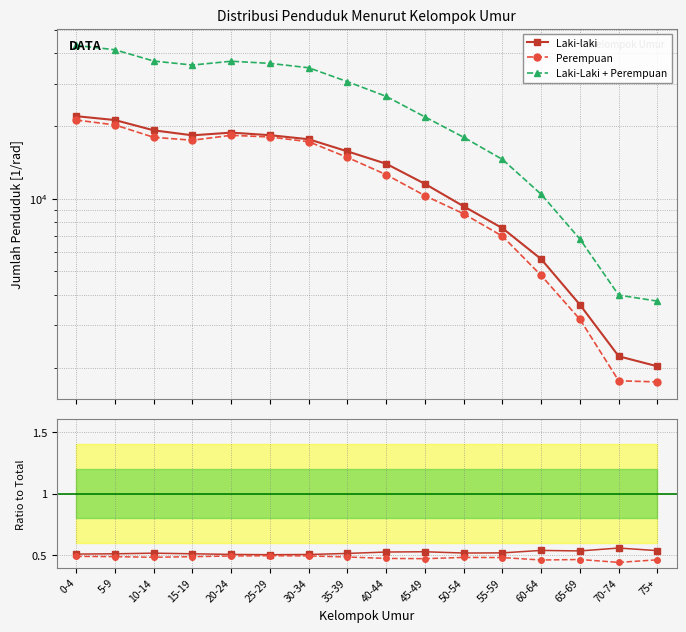

Which series has the widest spread of values?

Laki-Laki + Perempuan